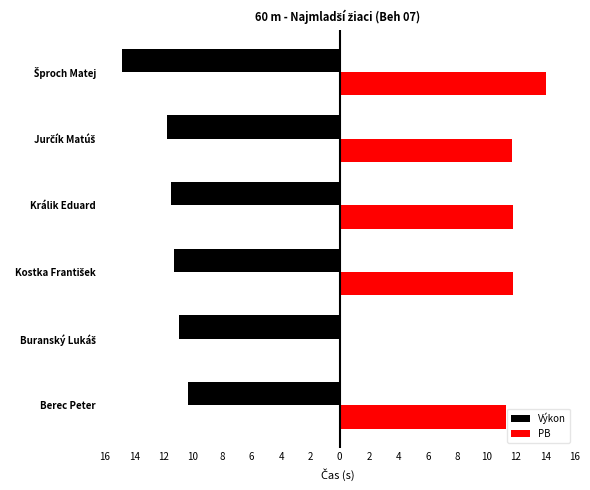

What are all the series names shown in the legend?

Výkon, PB